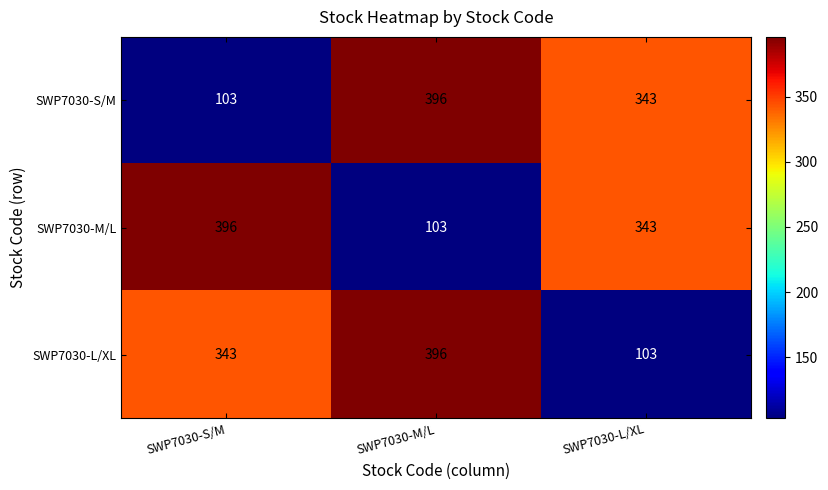

The value of SWP7030-L/XL at SWP7030-L/XL is 103. True or false?

True